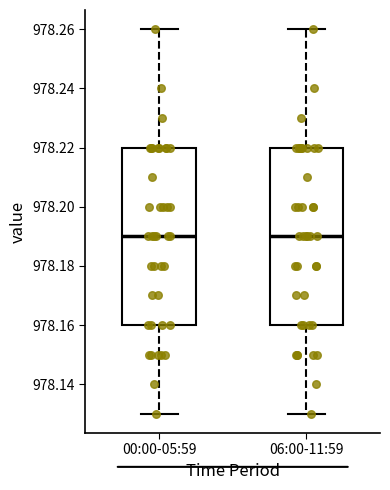

Reading left to right, transcribe this box plot: for each box, give where its median line is, the range the box spans, and where its two whiskers end, as read against the y-axis. The values are not printed on the chart, so give them approximately, as read against the axis.

00:00-05:59: median 978.19, box 978.16 to 978.22, whiskers 978.13 to 978.26
06:00-11:59: median 978.19, box 978.16 to 978.22, whiskers 978.13 to 978.26